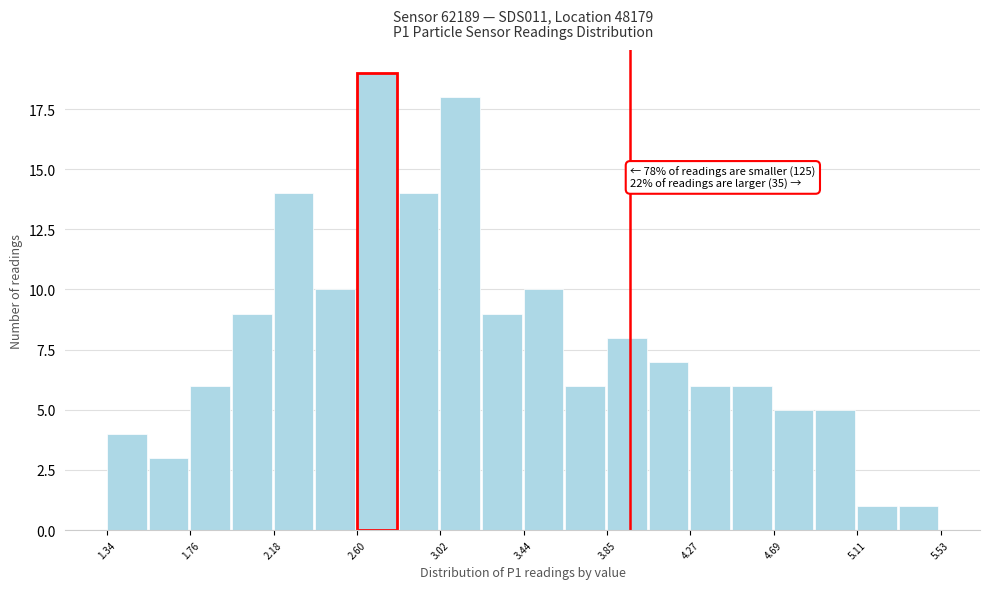

Over which range of the x-axis is the bar tallest?

2.60 to 2.80